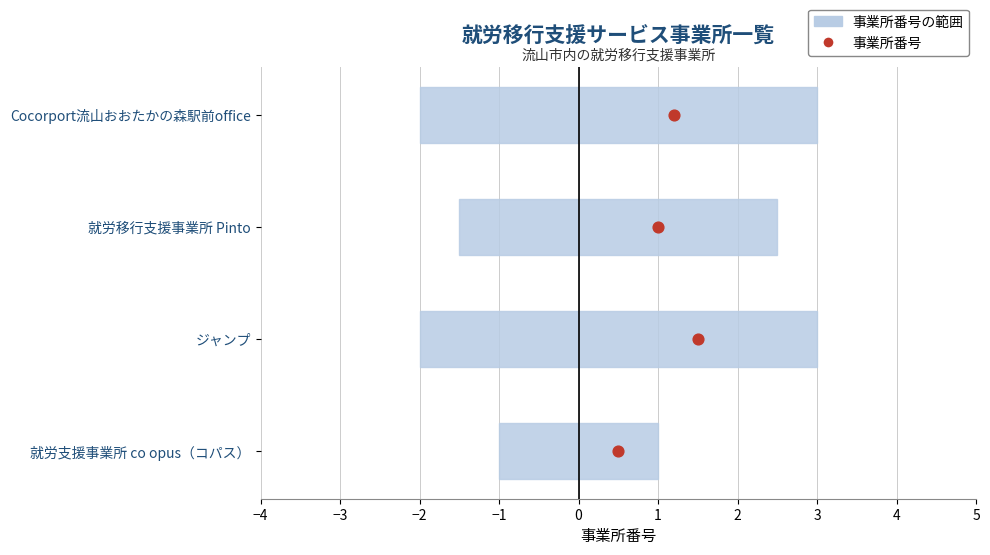

Which has a higher value, −1 or −4?

−1